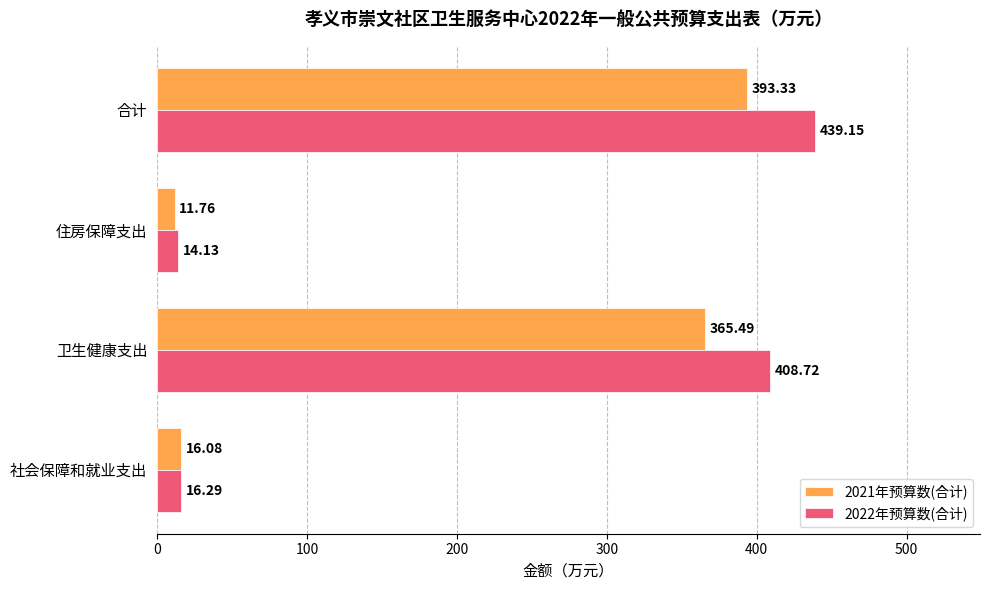

Which series has the largest range (max minus min)?

2022年预算数(合计)